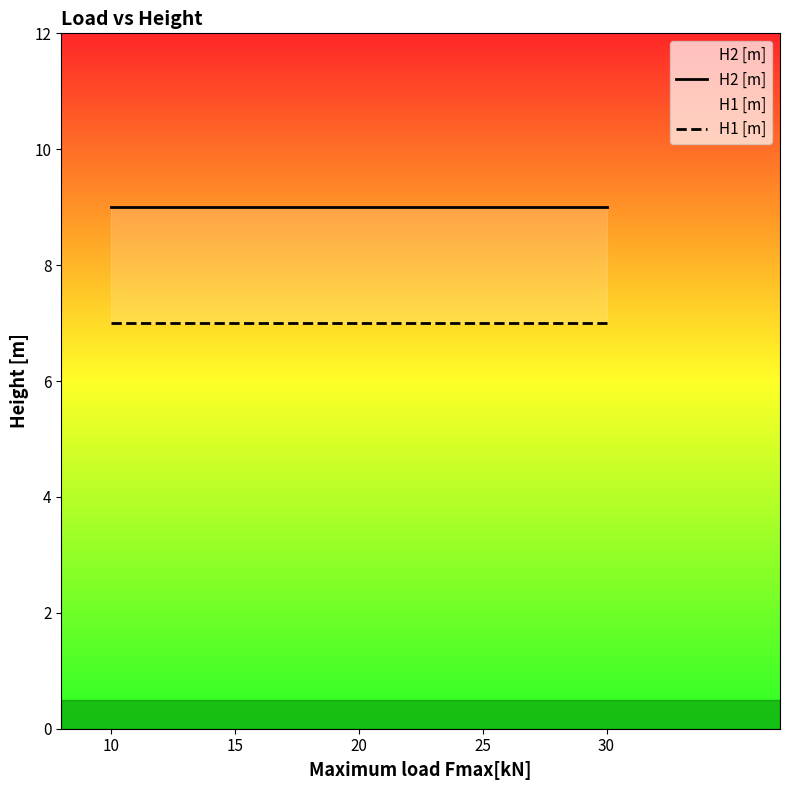

True or false: H1 [m] and H2 [m] intersect in this chart.

False